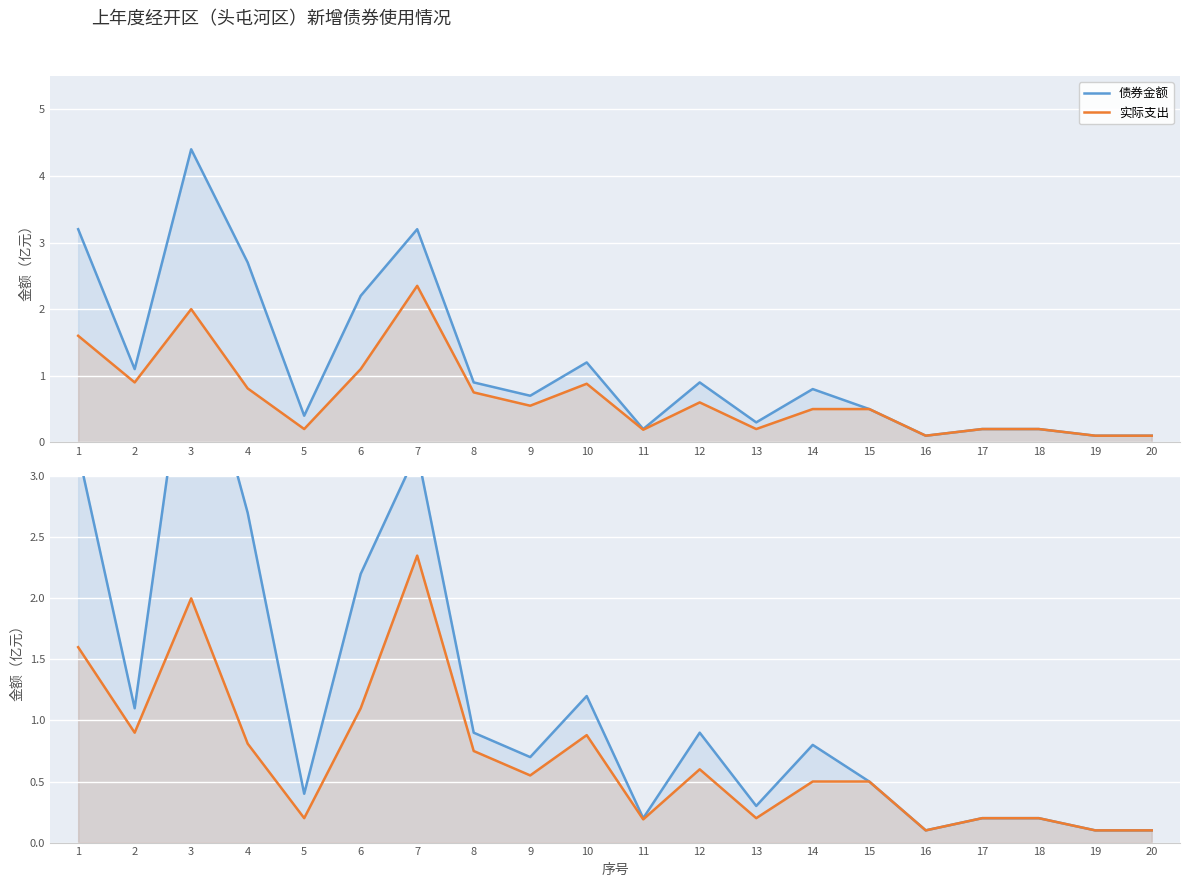

What is the difference between the maximum and minimum values in the 债券金额 series?

4.3